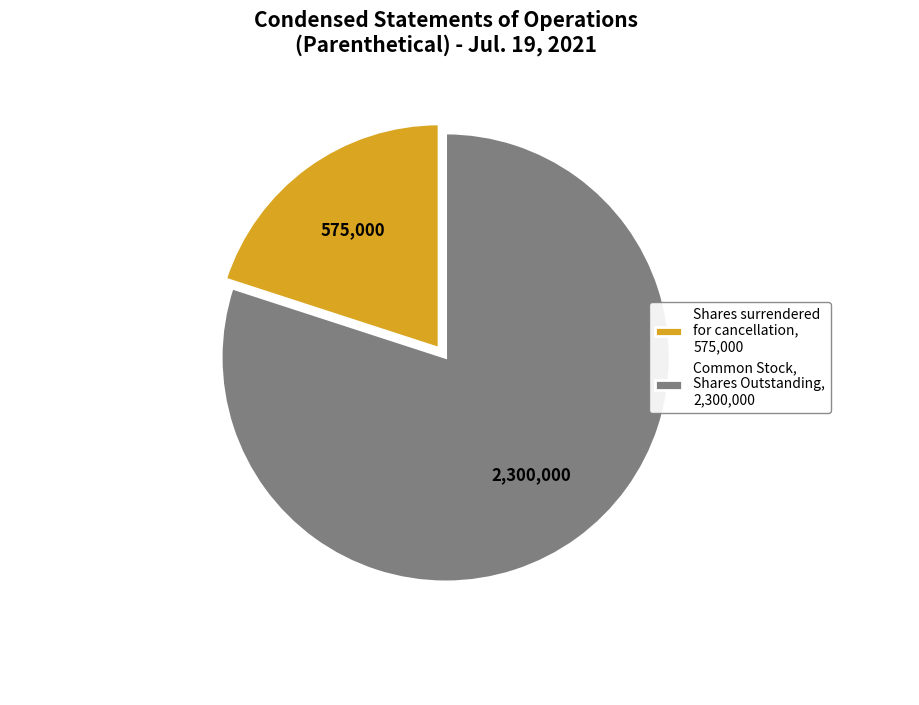

Does Shares surrendered for cancellation, 575,000 represent more than half of the total?

No